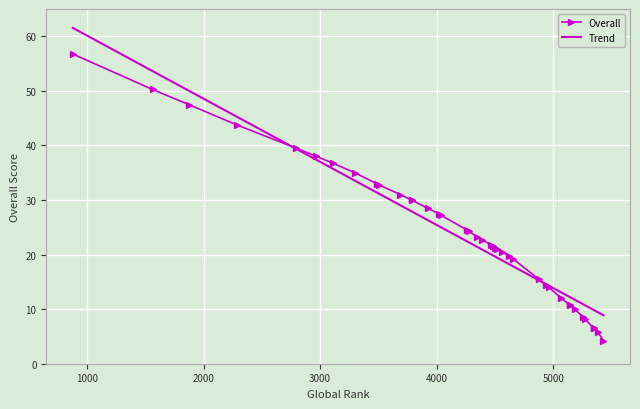

What is the sum of all values?

954.5